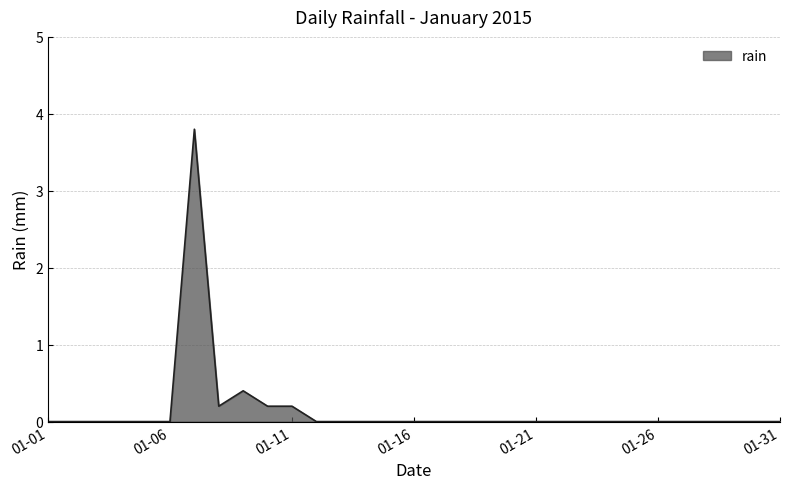

What is the difference between the maximum and minimum values?

3.8